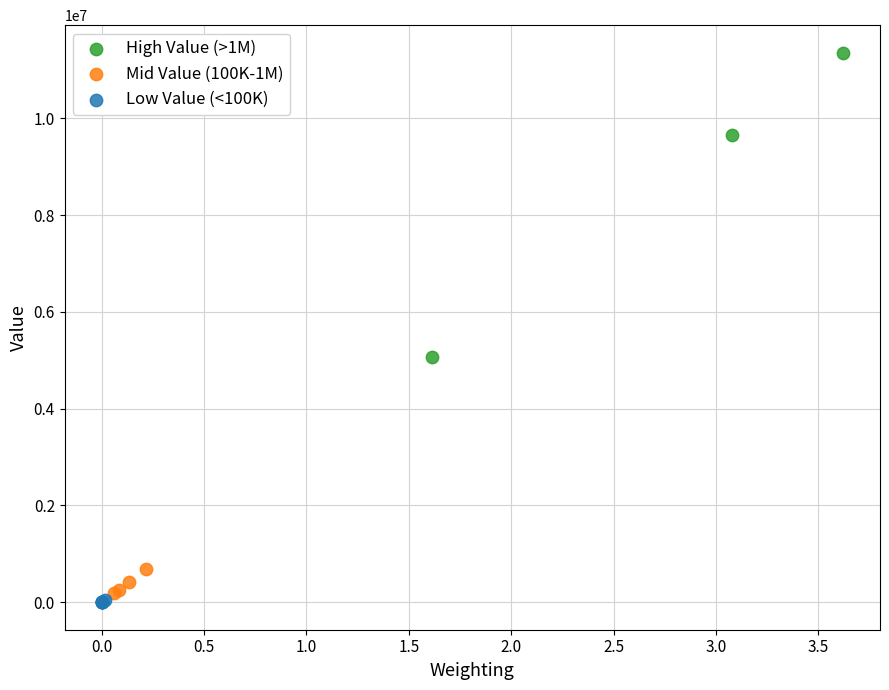

What are all the series names shown in the legend?

High Value (>1M), Mid Value (100K-1M), Low Value (<100K)